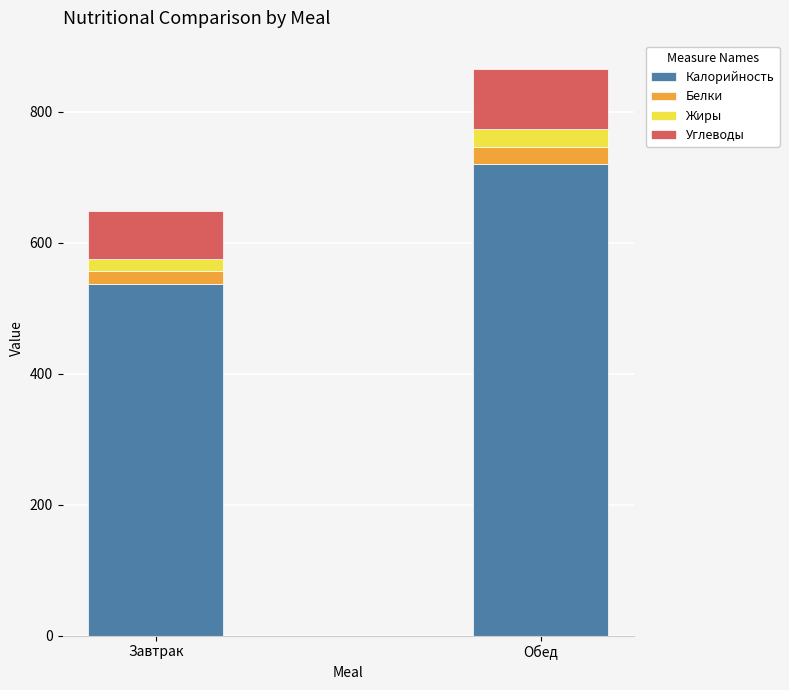

Reading right to left, what are the values for Калорийность?

Обед=719.7	Завтрак=537.5